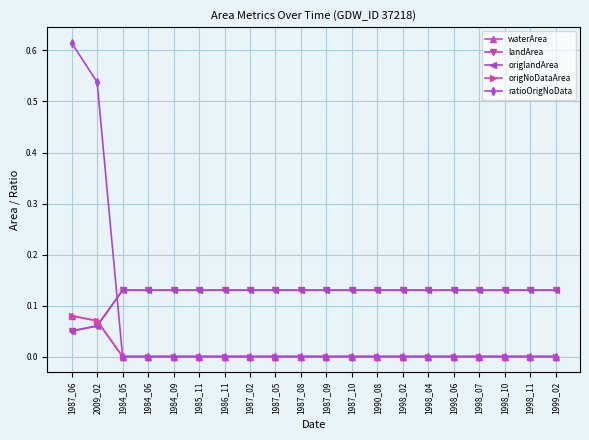

True or false: waterArea and ratioOrigNoData cross at least once.

False